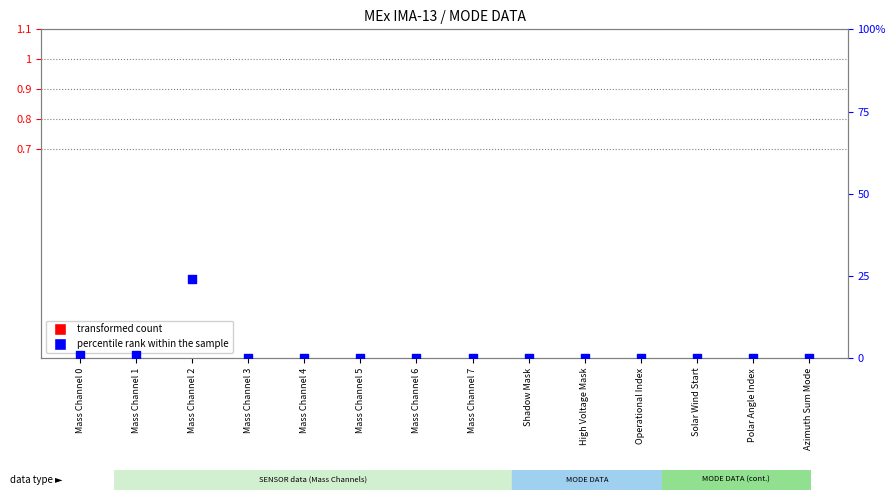

Which series has the largest Y range (max minus min)?

percentile rank within the sample